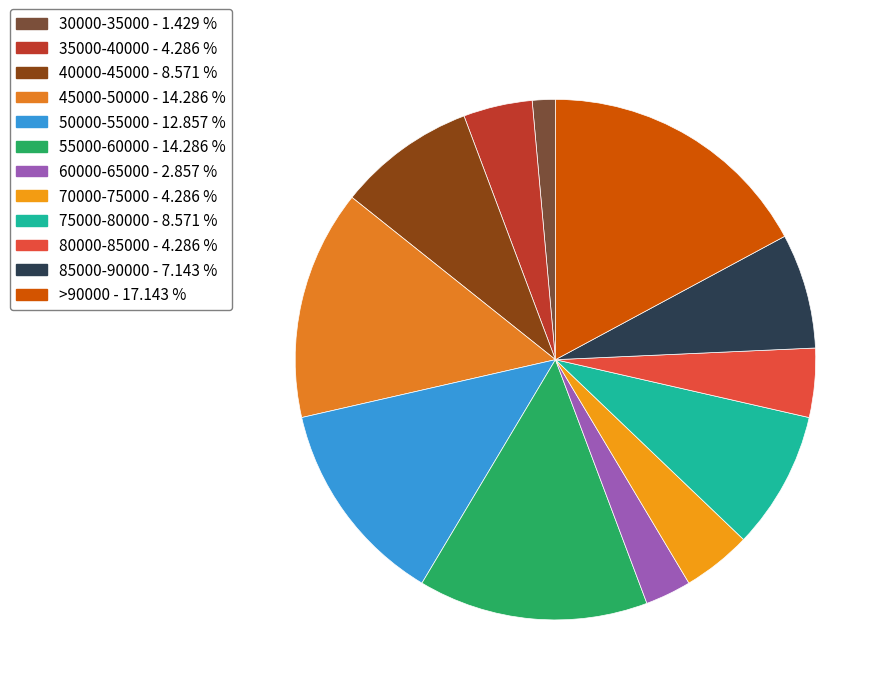

Count the number of slices in the pie.

12